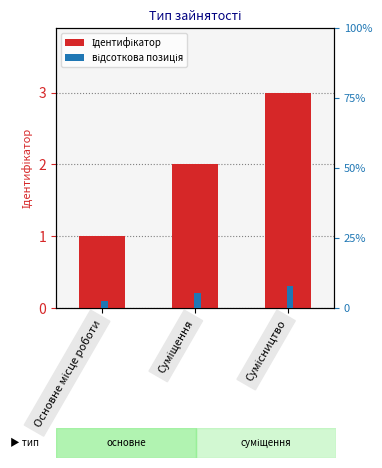

What is the approximate value of відсоткова позиція at Основне місце роботи?

2.7